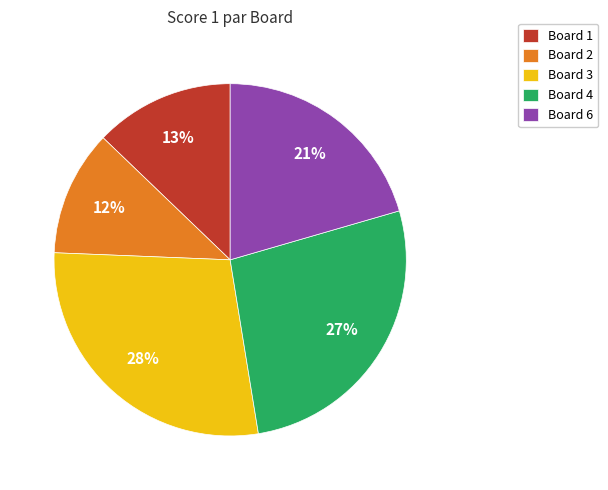

To the nearest percent, what is the average slice percentage?

20%